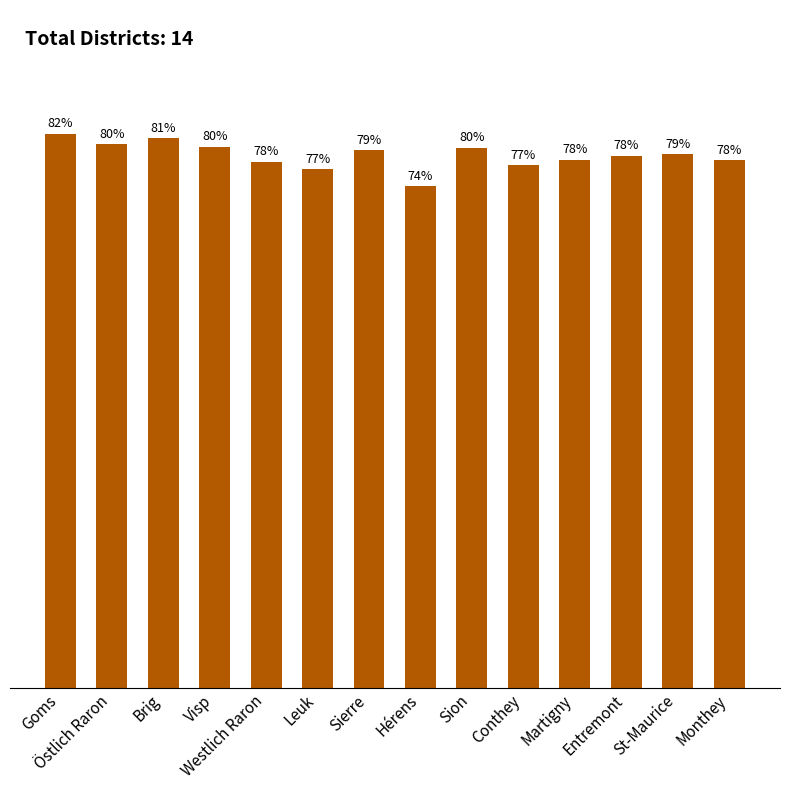

At which label does the data first exceed 78?

Goms